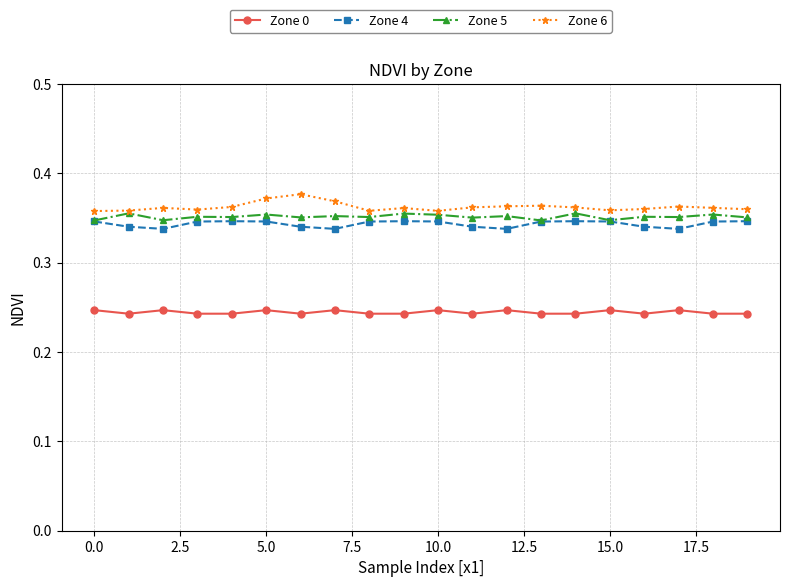

Which series has the widest spread of values?

Zone 6